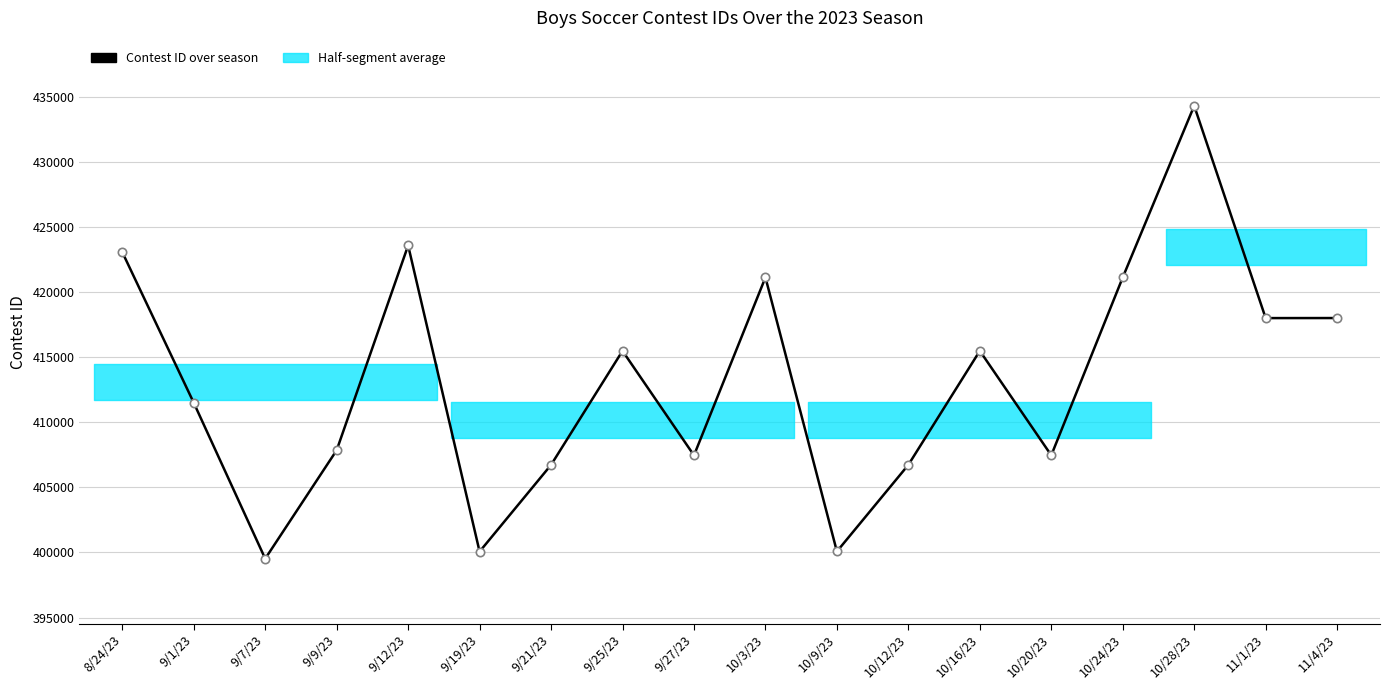

The chart shows a value of 602789 at 9/25/23. True or false?

False